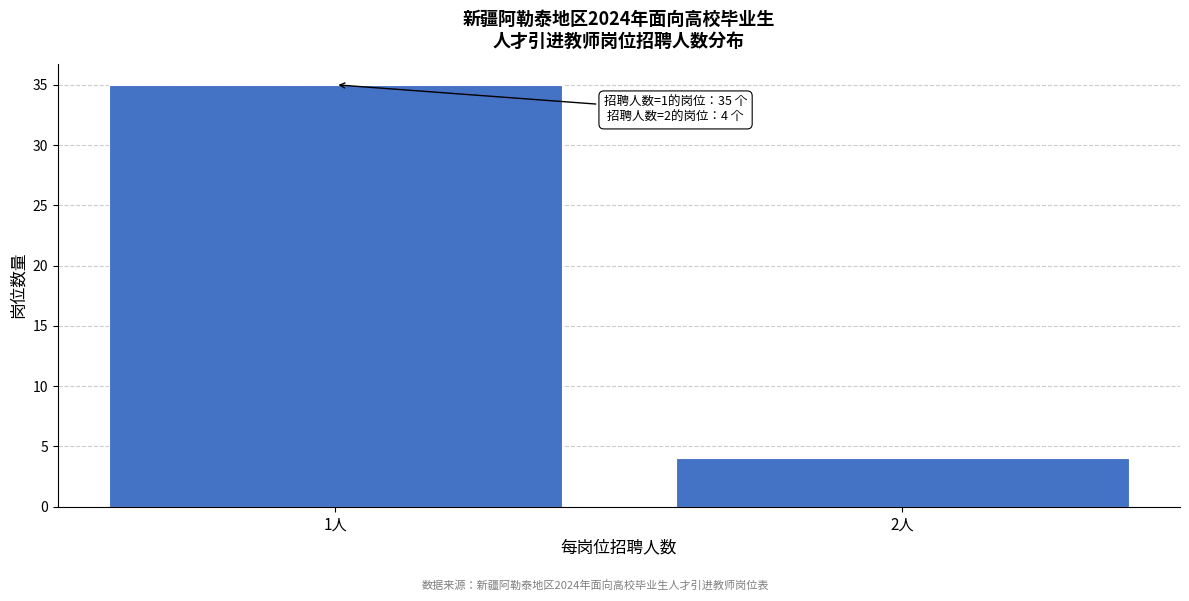

Reading left to right, what are all the values shown in this chart?

35	4